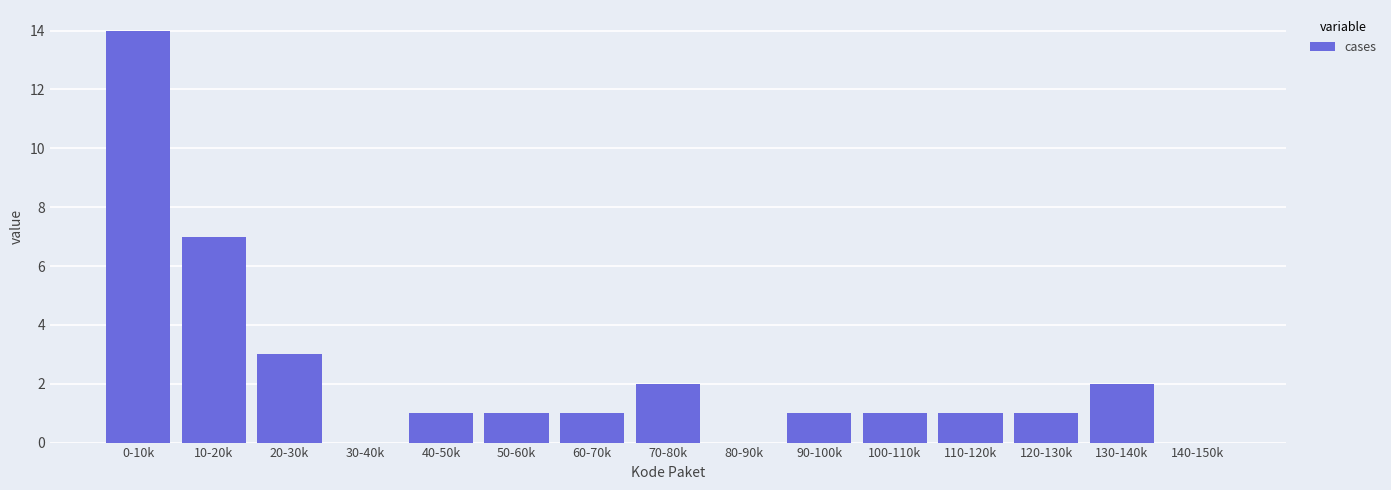

Reading left to right, extract all data points from this chart.

0-10k=14	10-20k=7	20-30k=3	30-40k=0	40-50k=1	50-60k=1	60-70k=1	70-80k=2	80-90k=0	90-100k=1	100-110k=1	110-120k=1	120-130k=1	130-140k=2	140-150k=0